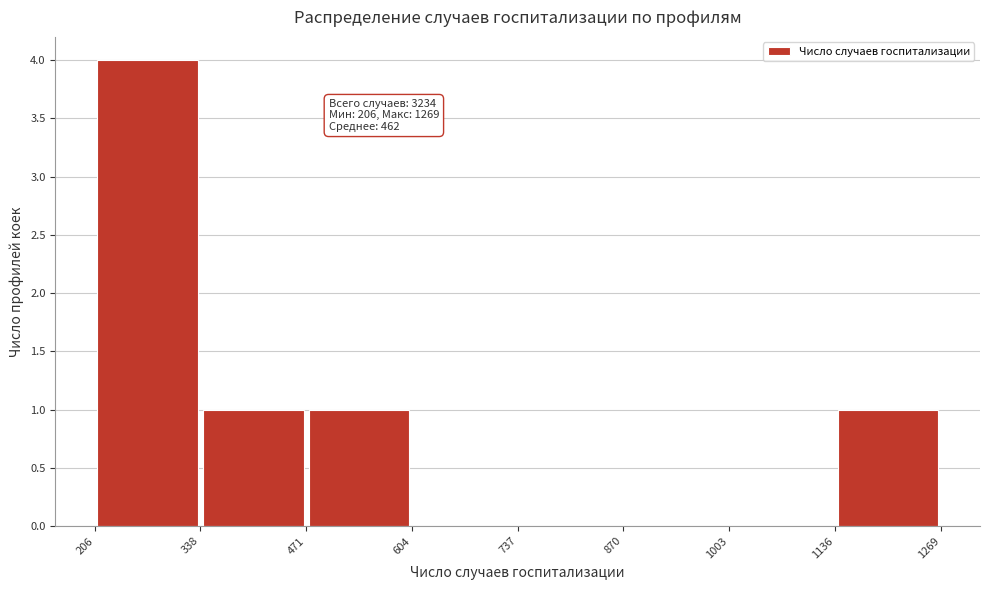

Over which range of the x-axis is the bar tallest?

206 to 338